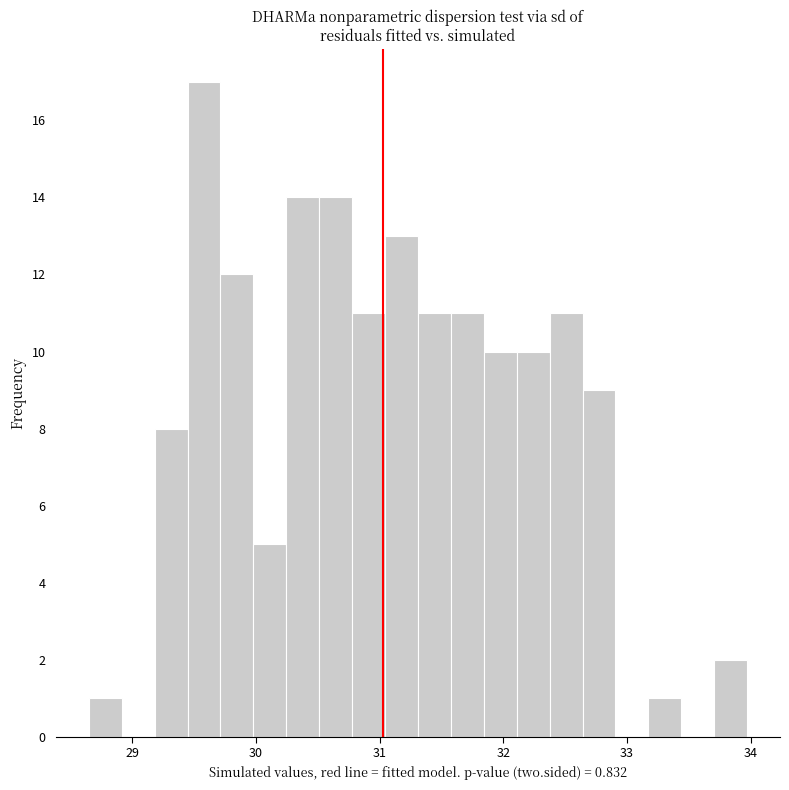

Read against the x-axis, roughly where is the centre of the tallest bar?

29.6